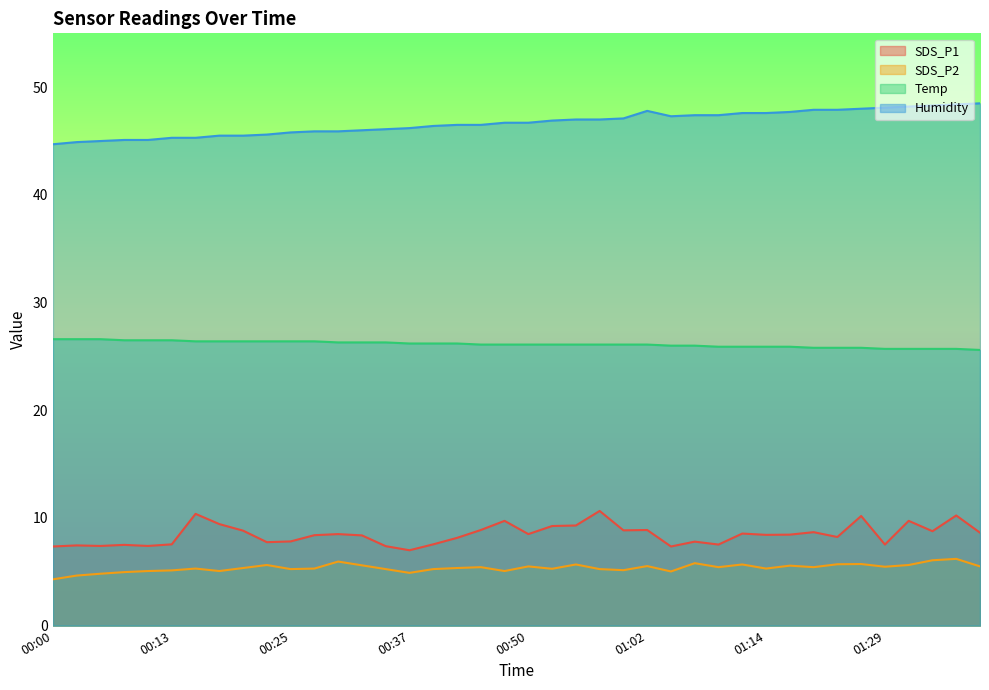

What is the difference between the maximum and minimum values in the SDS_P1 series?

3.7